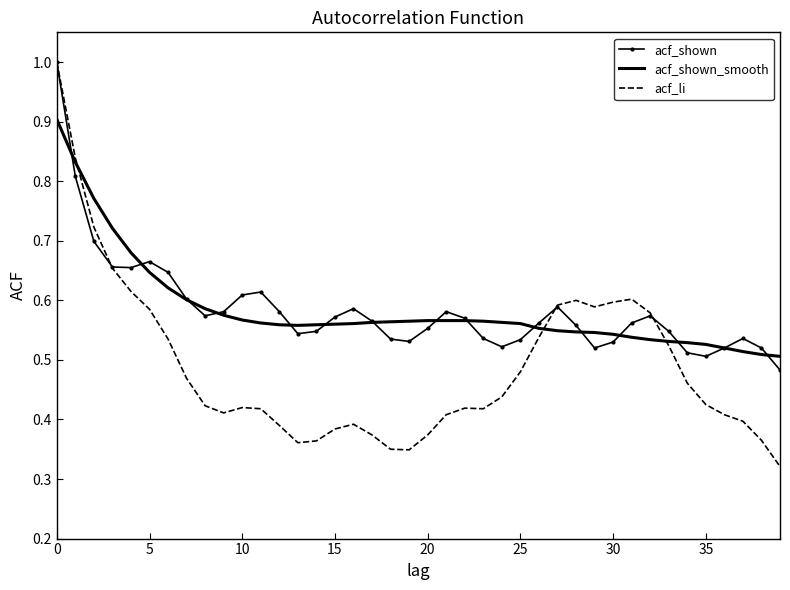

Which series has the widest spread of values?

acf_li